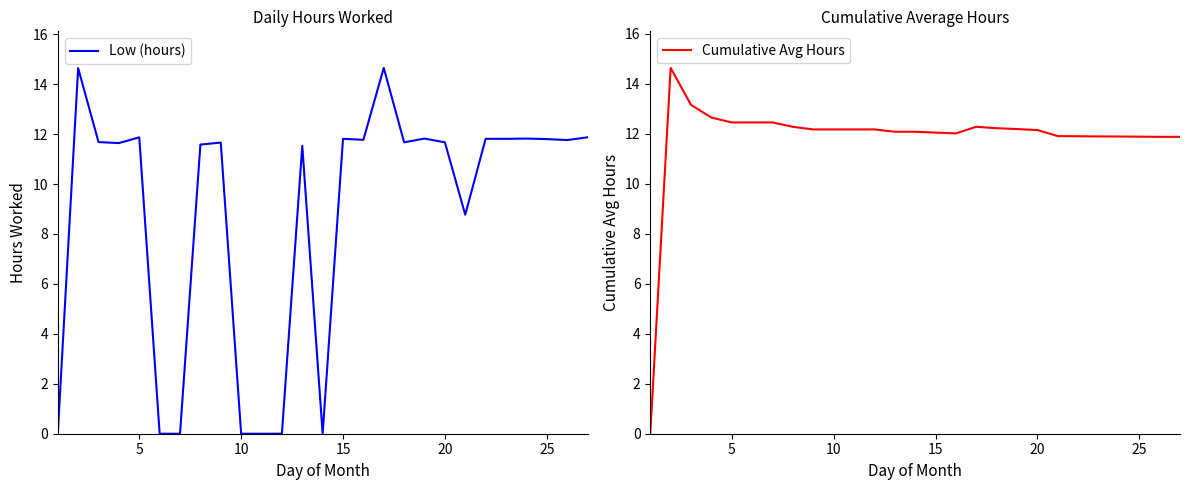

What is the highest value of the Low (hours) series?

14.7